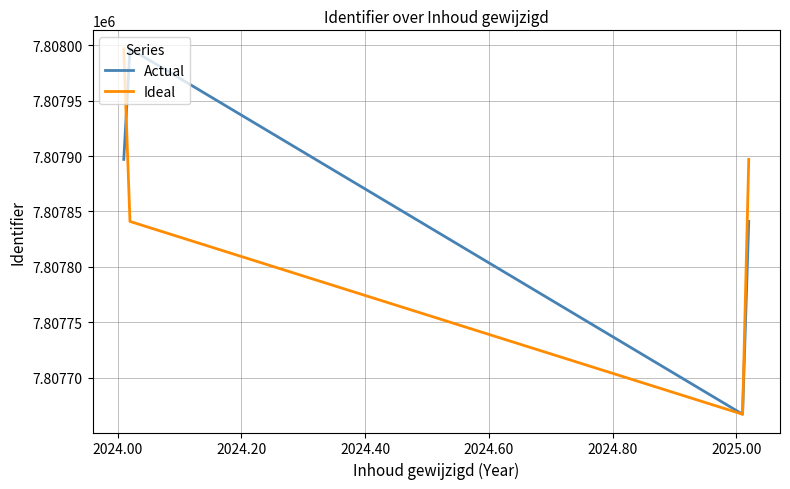

How many interior local valleys does the Ideal series have?

1